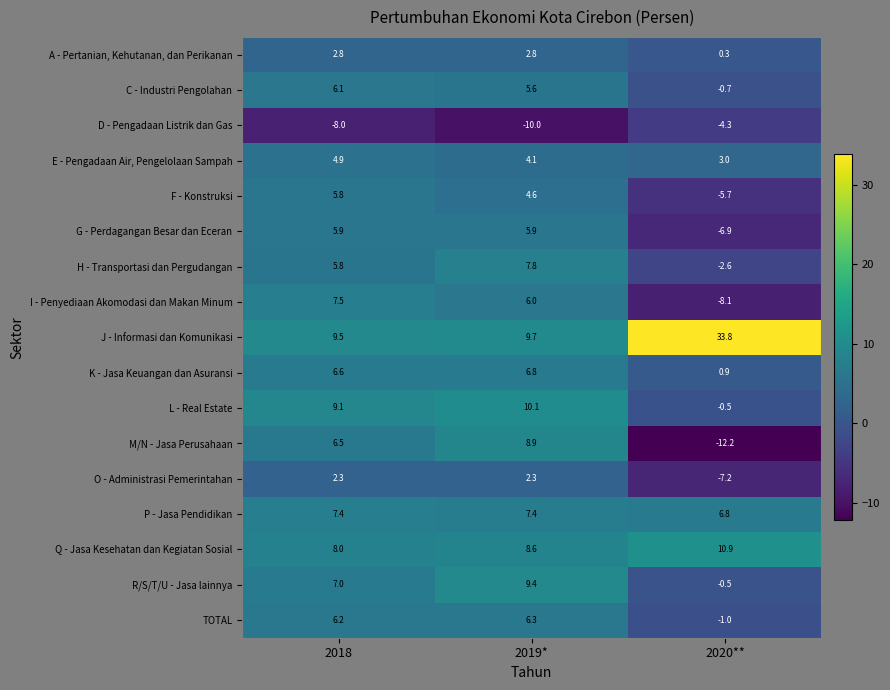

What is the minimum value shown in the chart?

-12.2